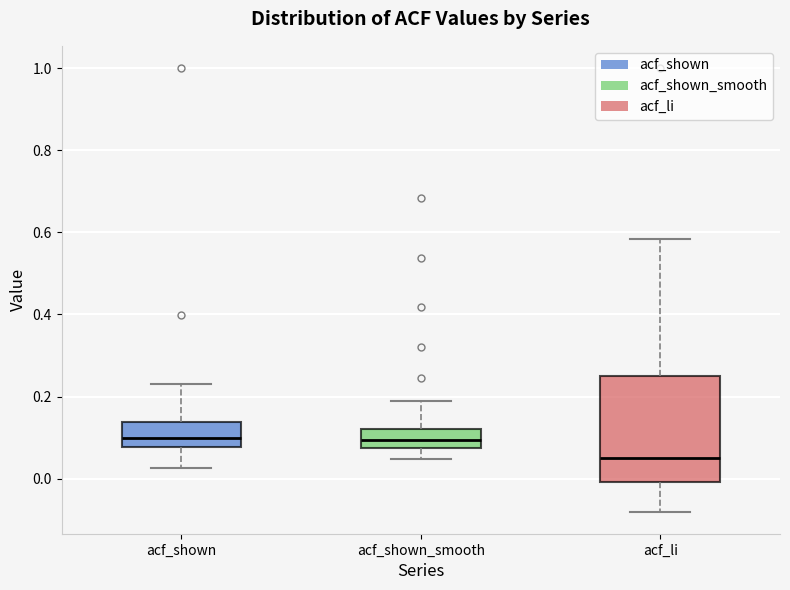

Where does the upper whisker of the box for acf_li end on the y-axis? The values are not printed on the chart, so give them approximately, as read against the axis.

0.58